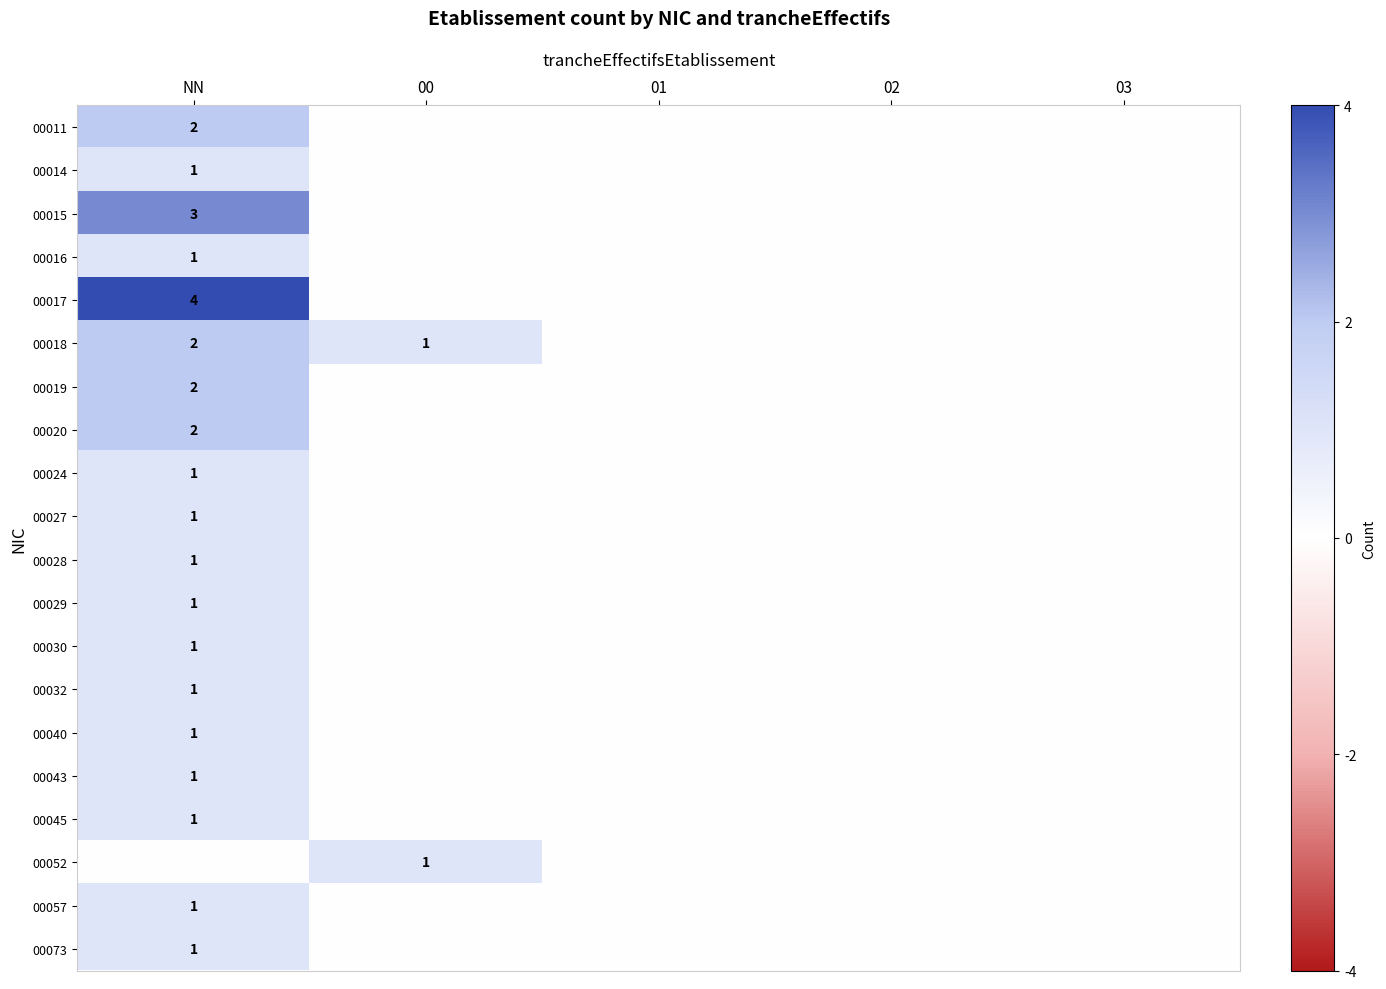

How many values in the 00040 series exceed 0?

1